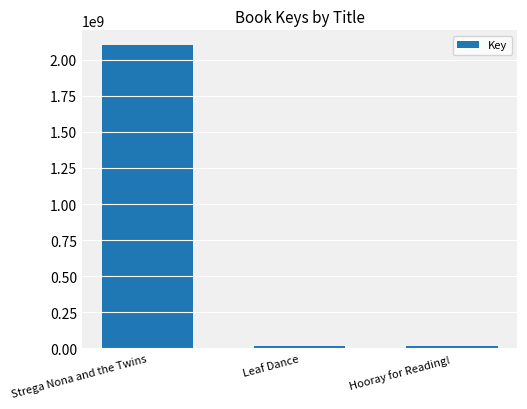

What is the change in value from Strega Nona and the Twins to Hooray for Reading!?

-2080232800